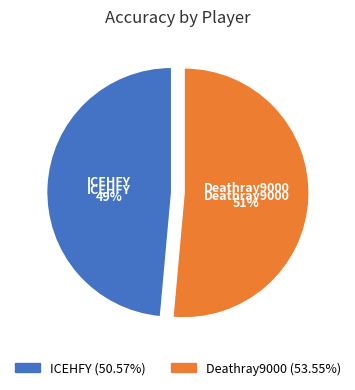

True or false: Deathray9000 accounts for 51% of the total.

True